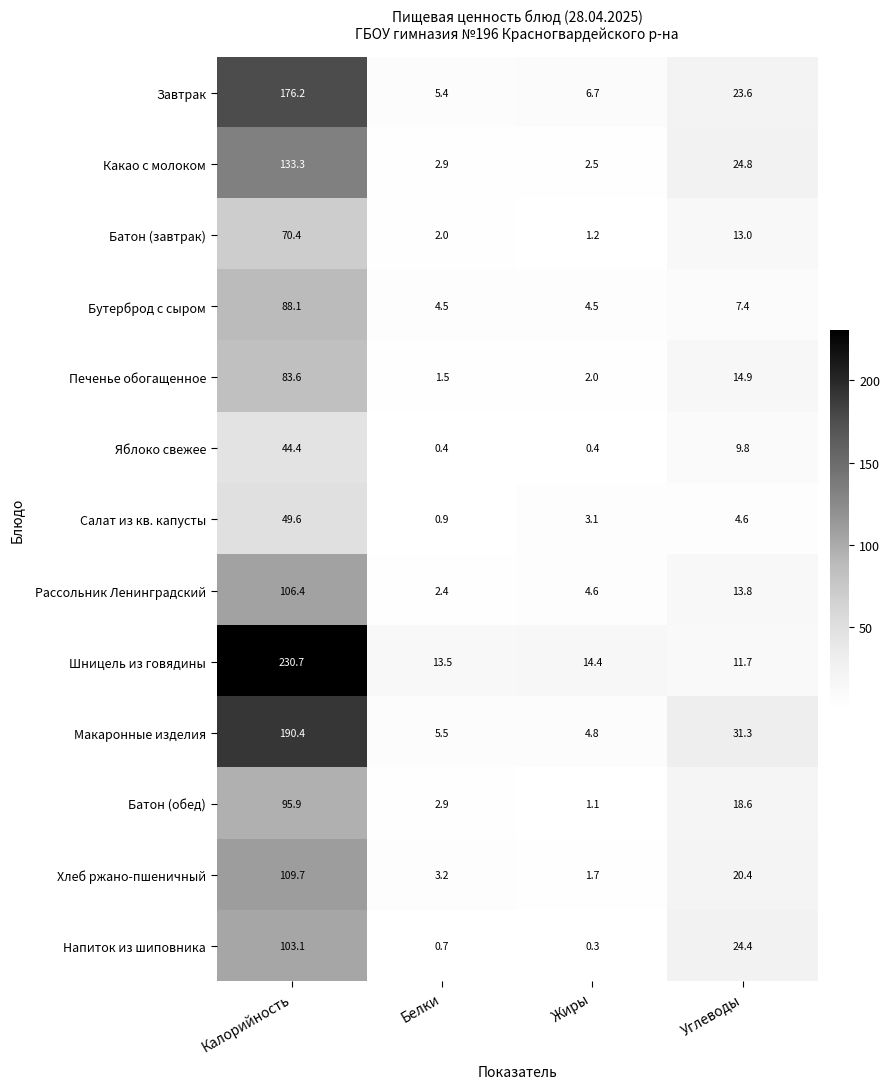

What is the total value across all series at Жиры?

47.3